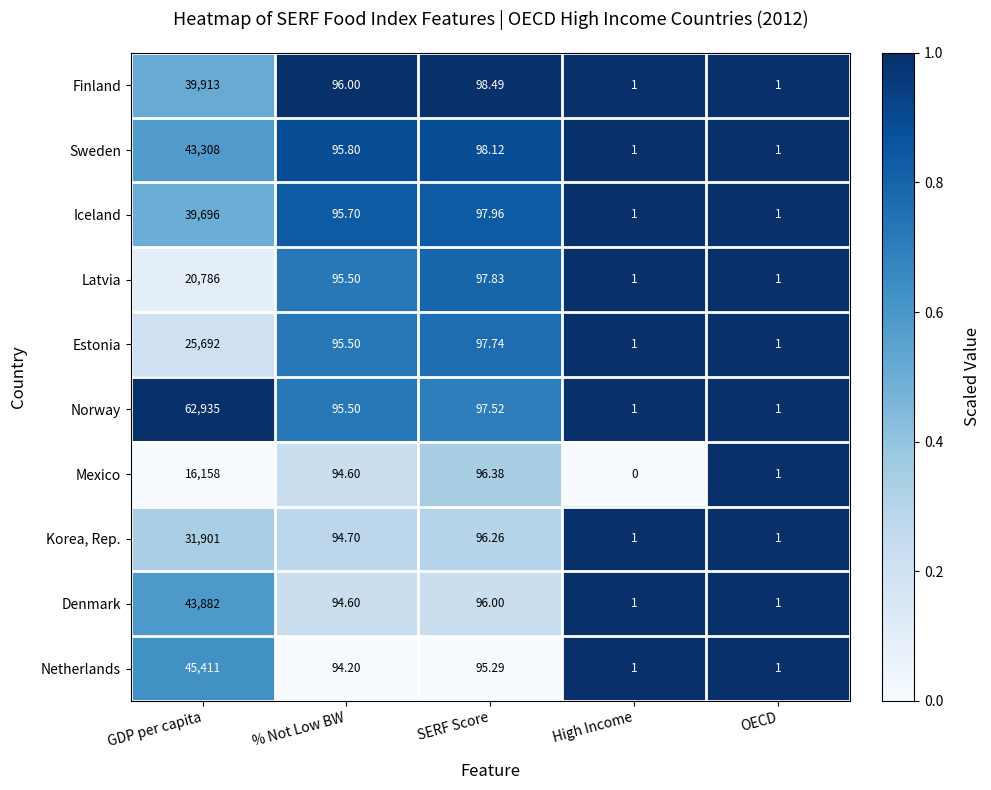

Which label corresponds to the largest value in the chart?

GDP per capita